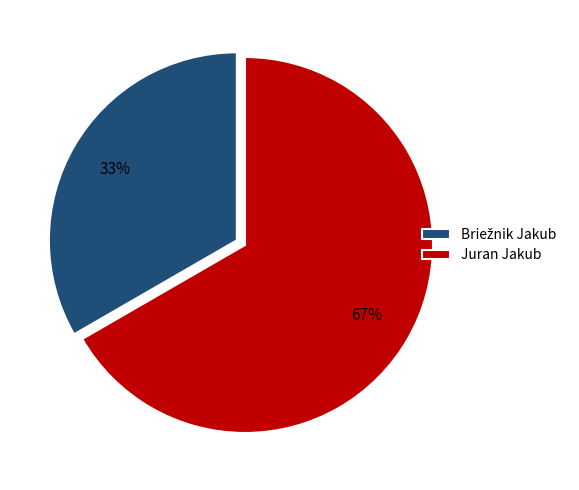

How many segments does this pie chart have?

2